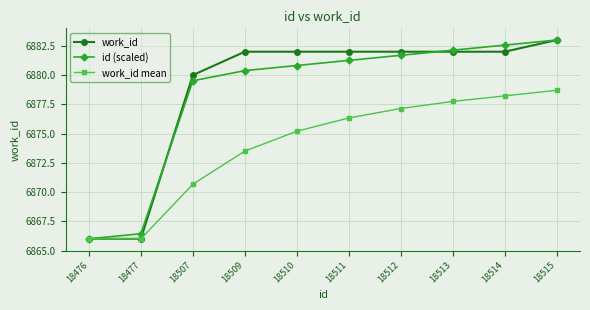

Where is id (scaled) nearest to the value 6874?

18507